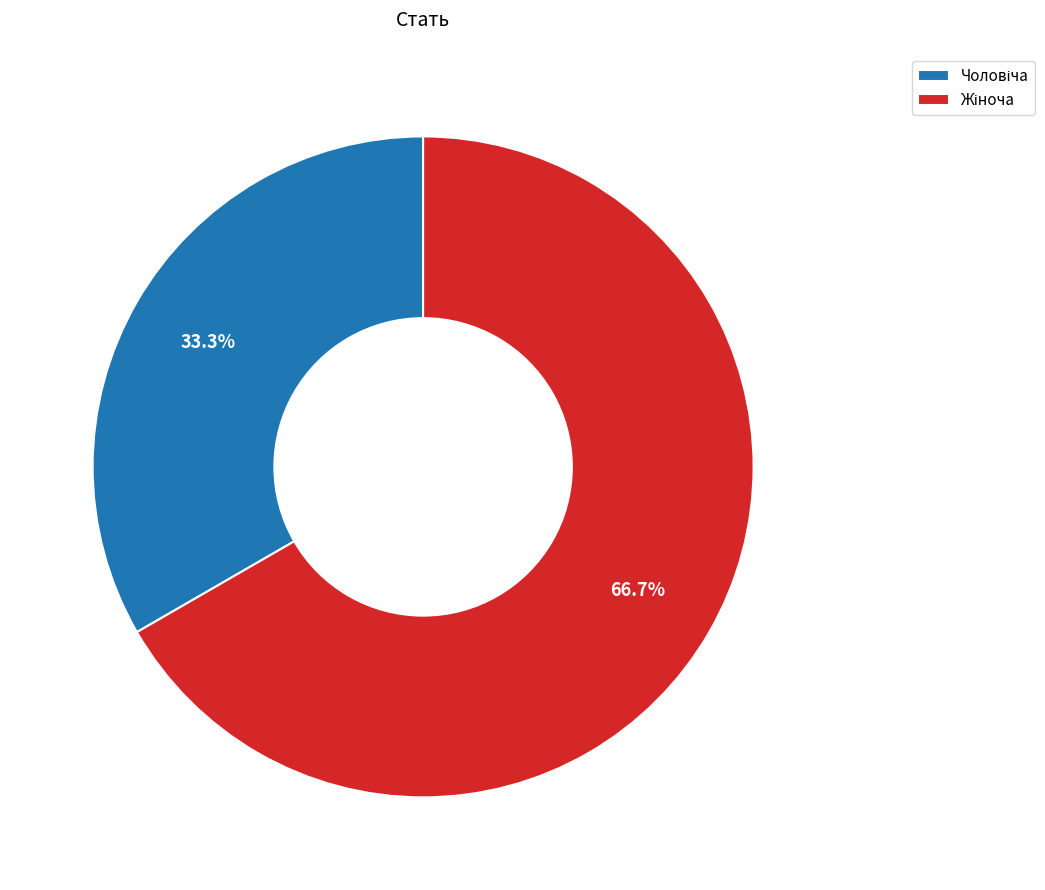

Is there a majority slice in this chart?

Yes